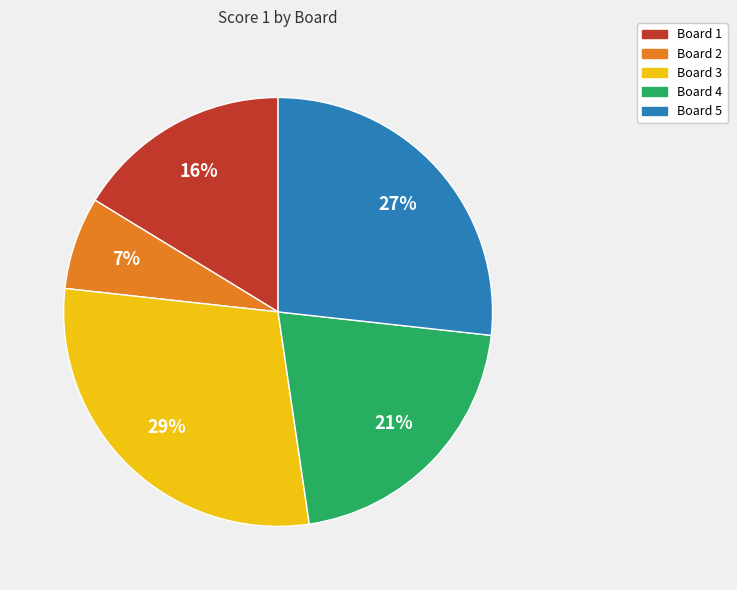

How many slices are in this pie chart?

5